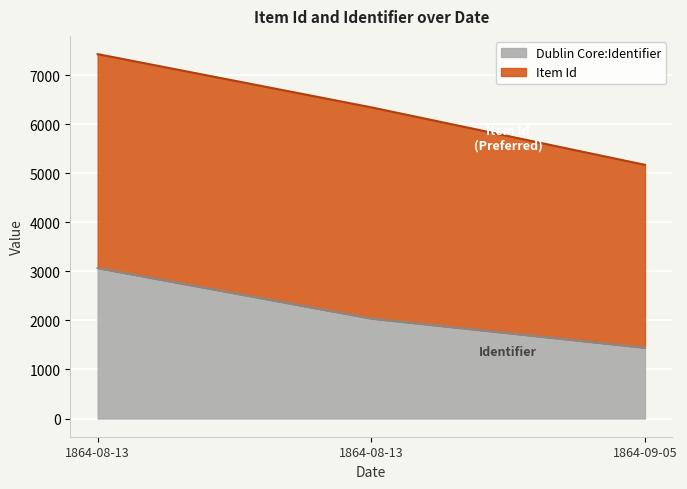

Is it true that the value at 1864-08-13 is 4835?

False